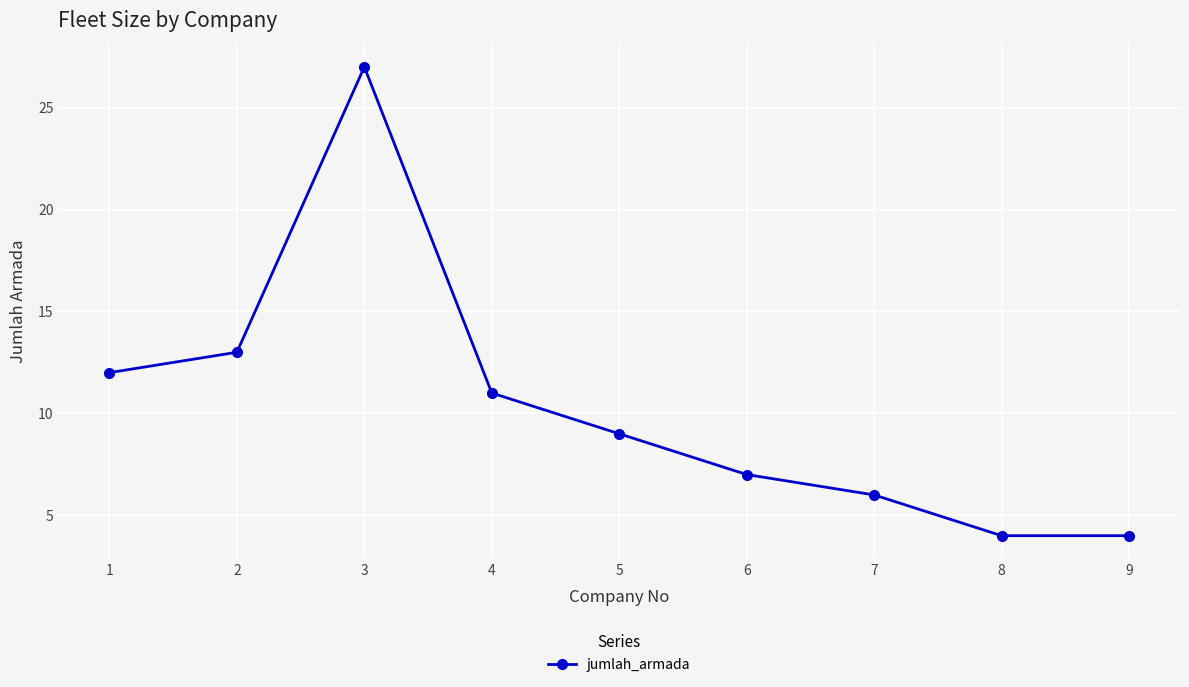

Where is the first local maximum?

3